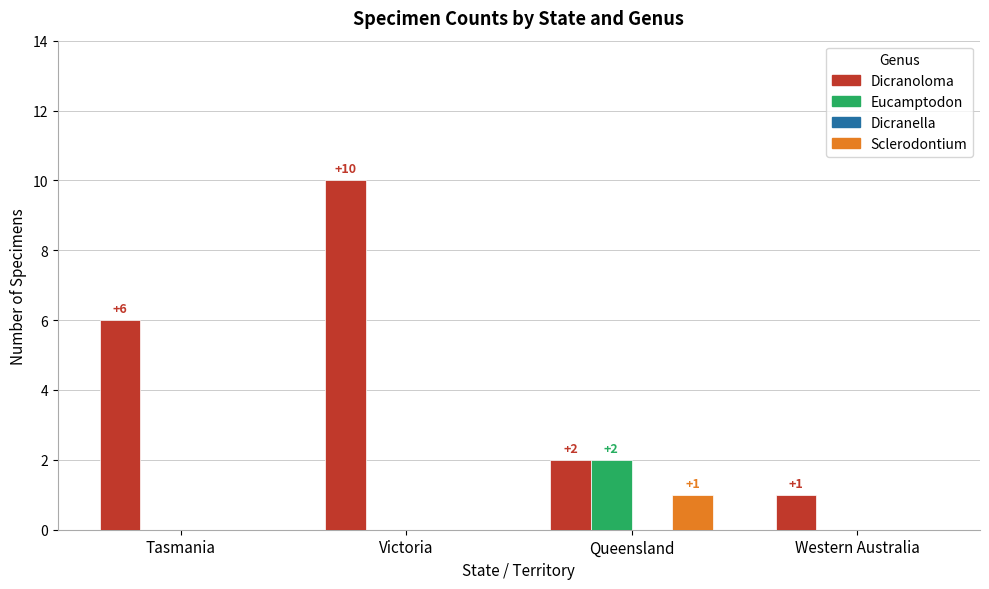

Reading left to right, list all the values displayed in this chart.

Dicranoloma: Tasmania=6	Victoria=10	Queensland=2	Western Australia=1
Eucamptodon: Tasmania=0	Victoria=0	Queensland=2	Western Australia=0
Sclerodontium: Tasmania=0	Victoria=0	Queensland=1	Western Australia=0